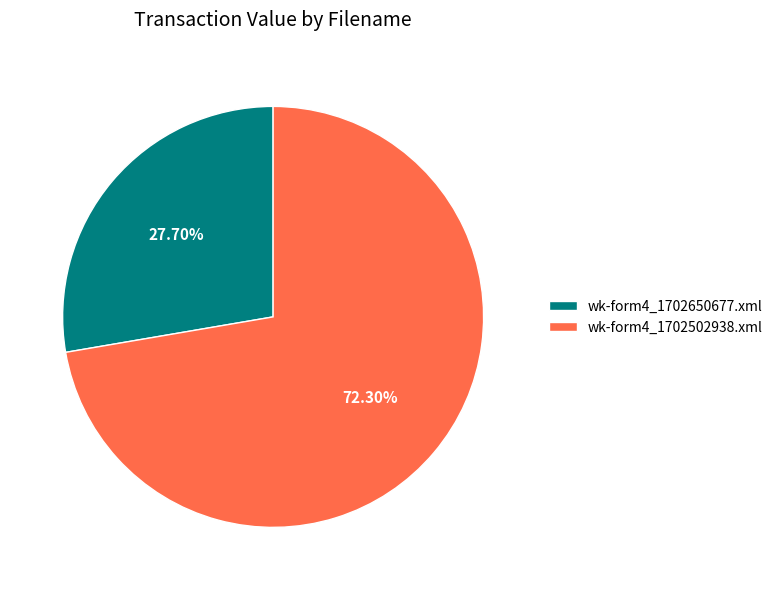

How much of the chart is everything except wk-form4_1702650677.xml?

72.3%